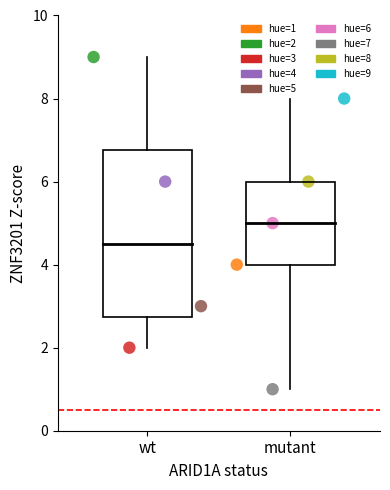

What are all the series names shown in the legend?

hue=1, hue=2, hue=3, hue=4, hue=5, hue=6, hue=7, hue=8, hue=9